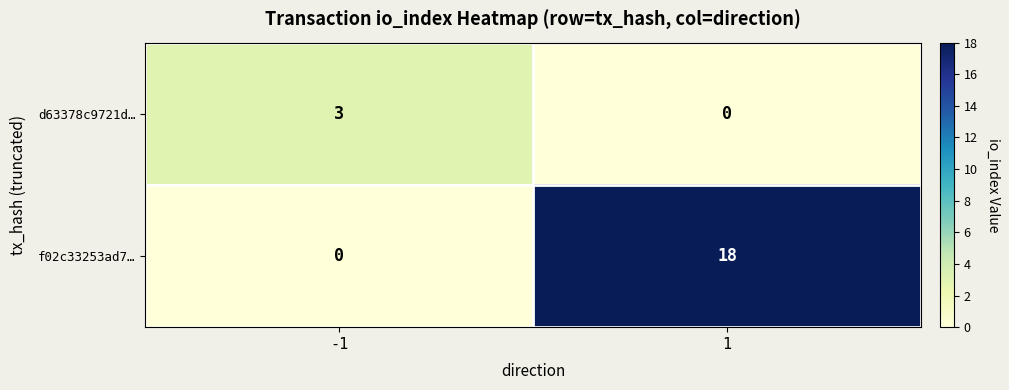

What is the sum of the f02c33253ad7… values at -1 and 1?

18